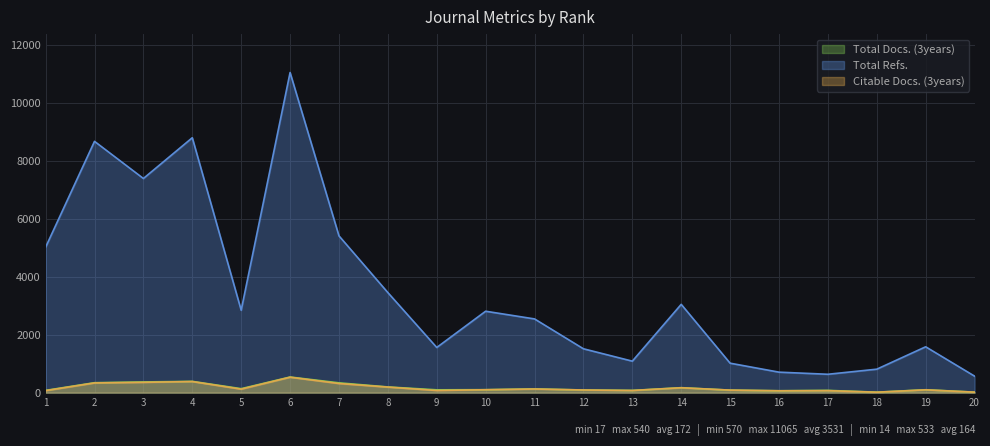

What is the approximate value of Total Docs. (3years) at 11, to the nearest 100?

100